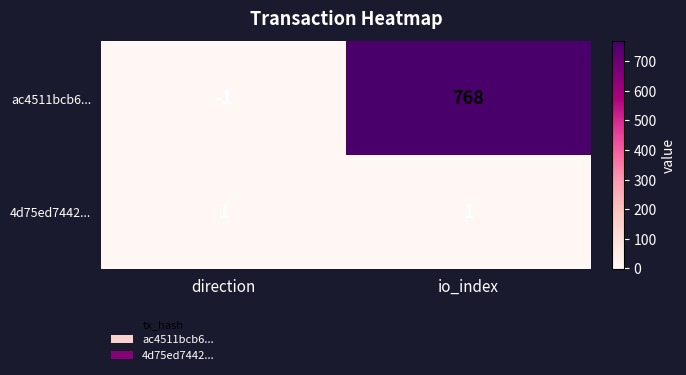

Rank the series by their maximum value, from highest to lowest.

ac4511bcb6..., 4d75ed7442...